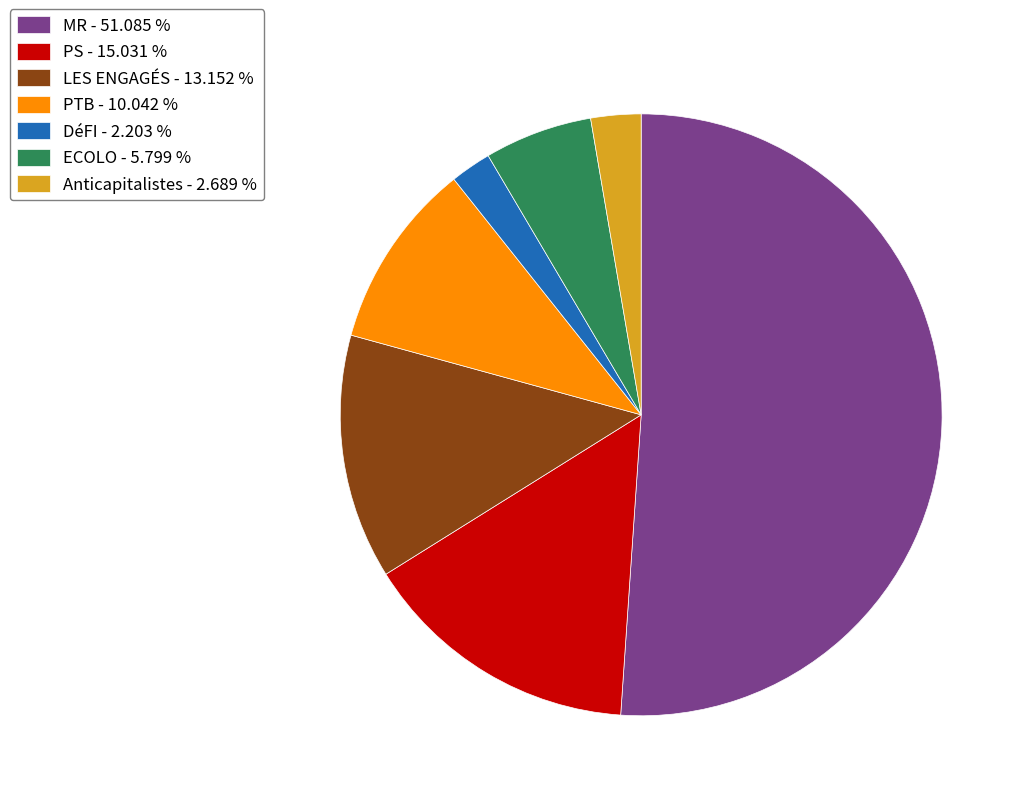

What is the ratio of the value at ECOLO - 5.799 % to the value at LES ENGAGÉS - 13.152 %?

0.4